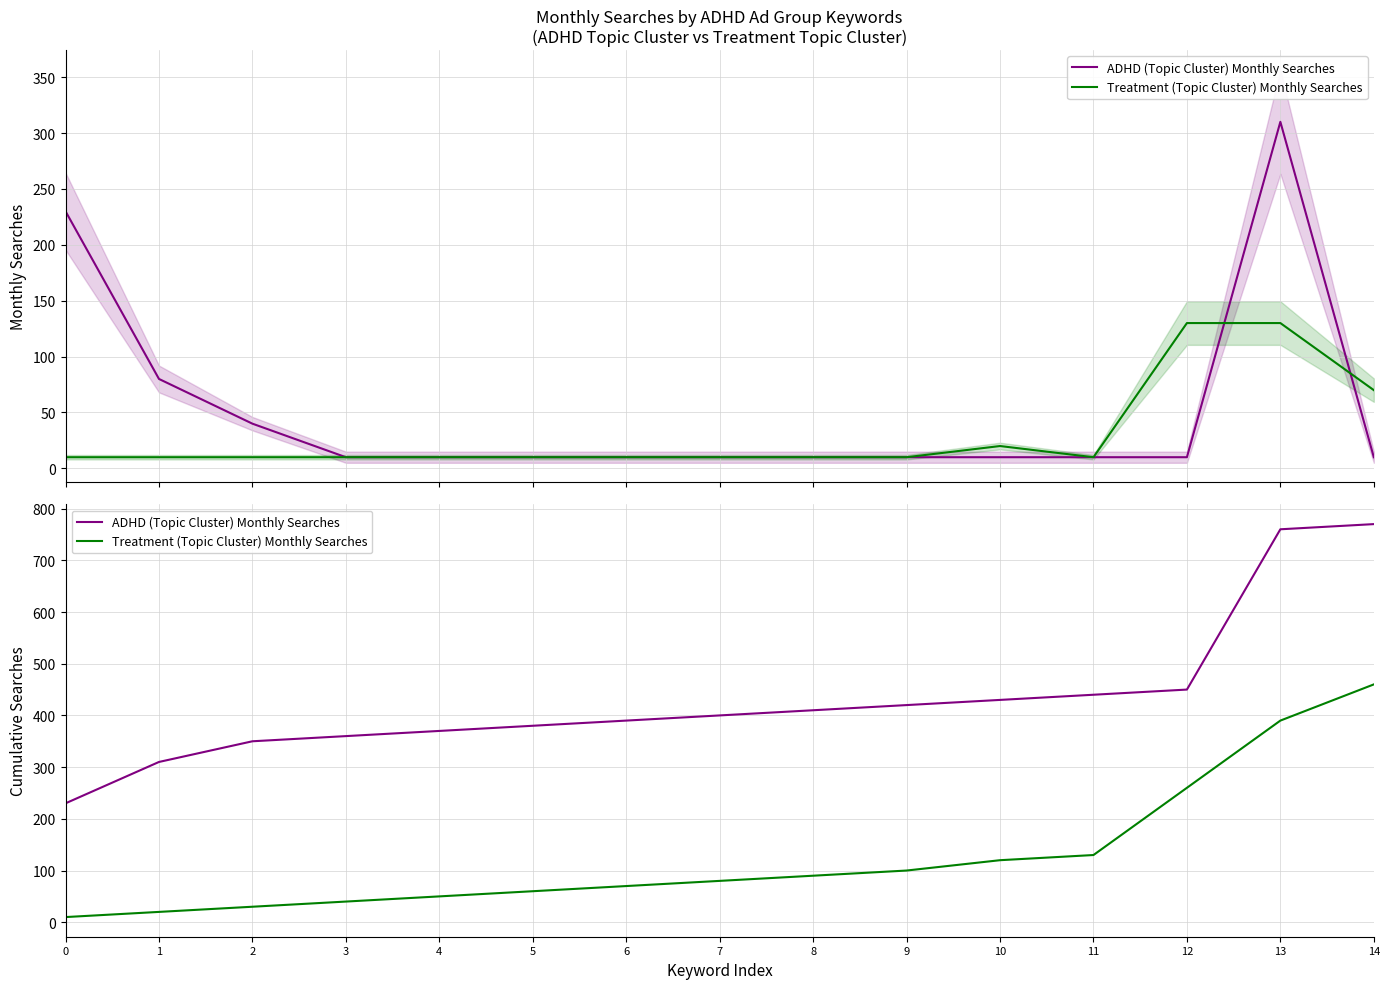

True or false: ADHD (Topic Cluster) Monthly Searches has more than 1 points higher than both neighbors.

False